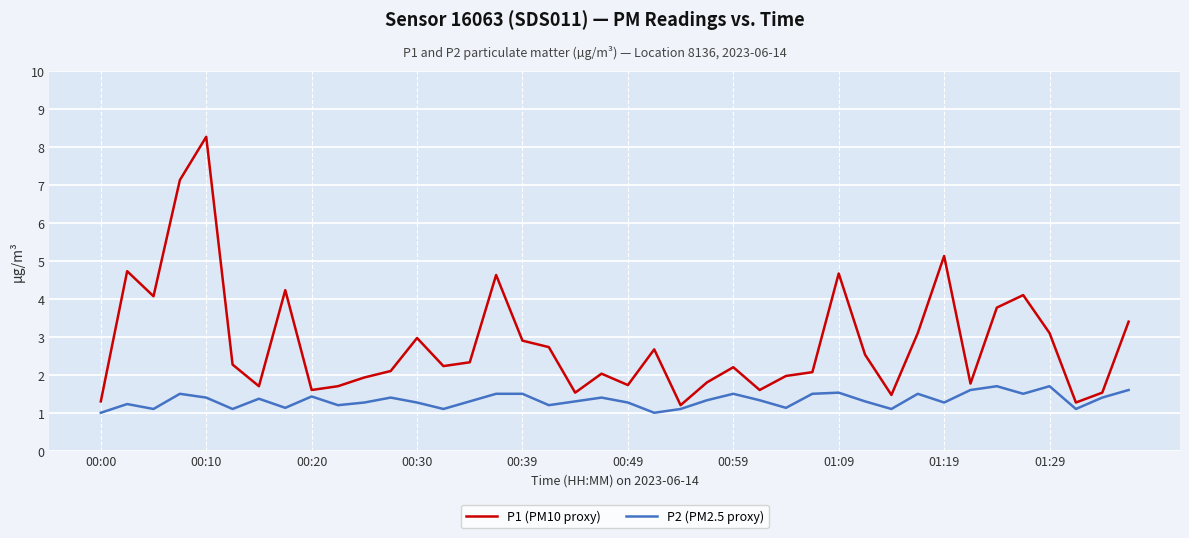

Which series has the largest range (max minus min)?

P1 (PM10 proxy)